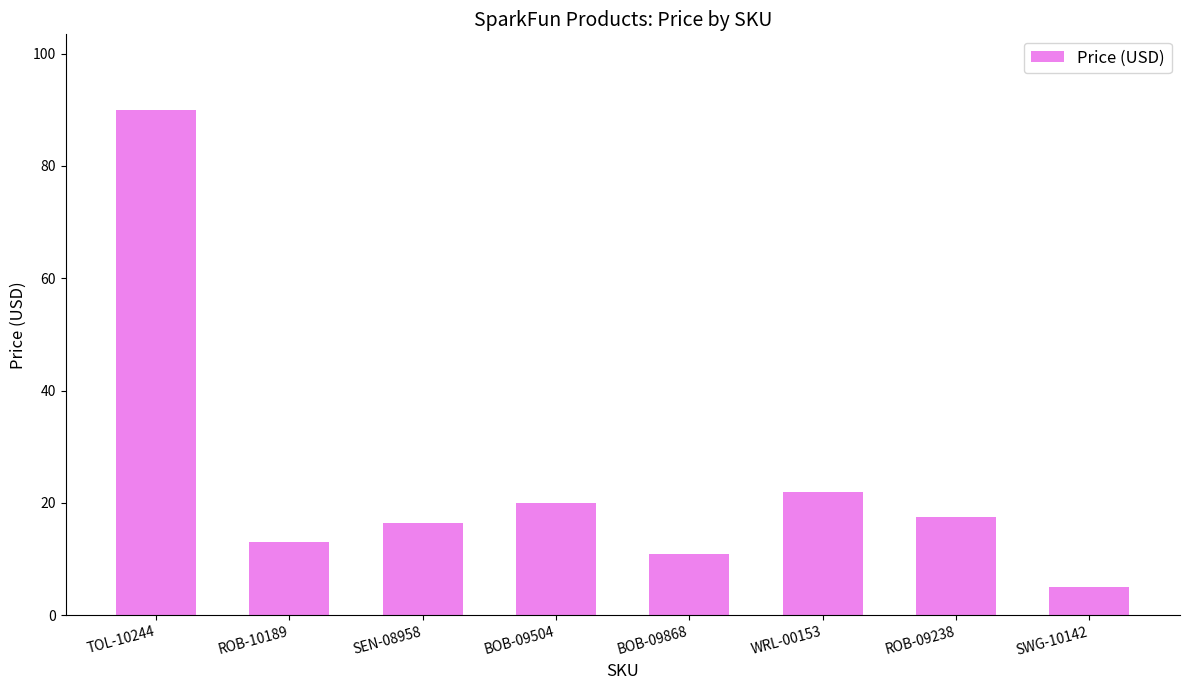

List the labels in order of value, smallest first.

SWG-10142, BOB-09868, ROB-10189, SEN-08958, ROB-09238, BOB-09504, WRL-00153, TOL-10244